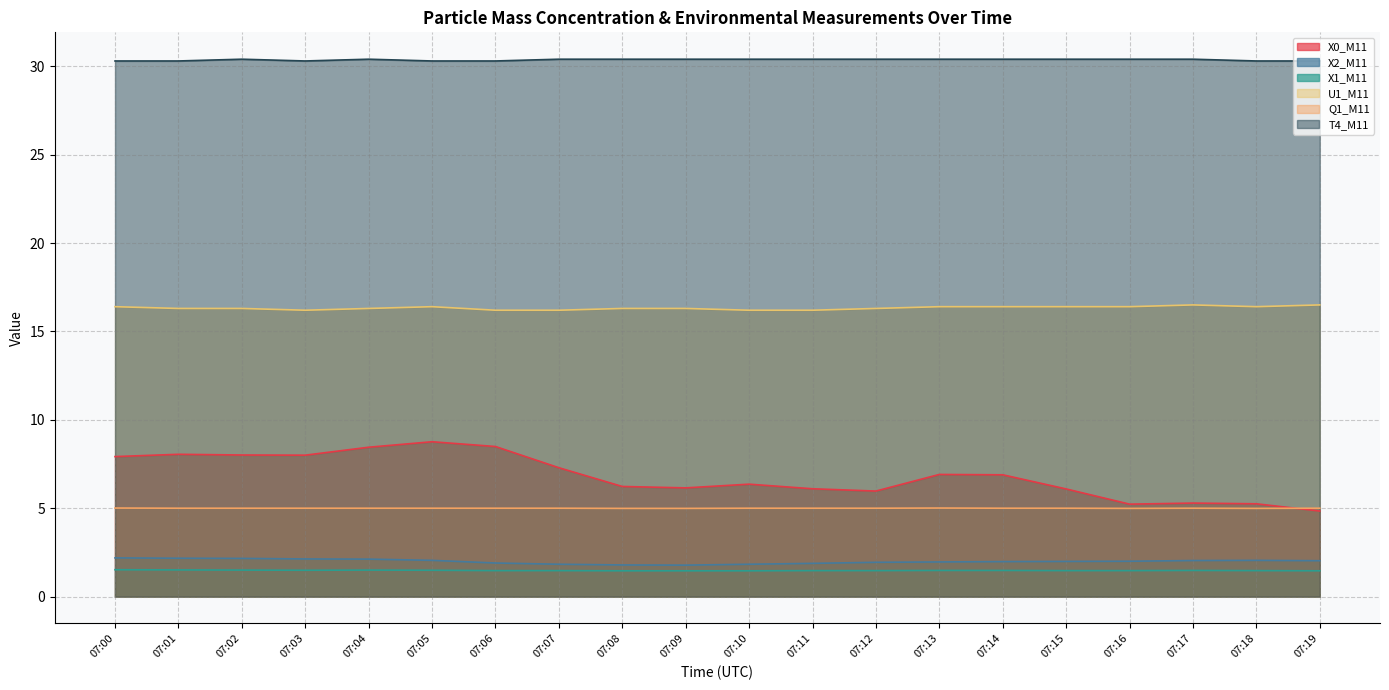

What is the value of the X1_M11 point at the 9th from the left?

1.5